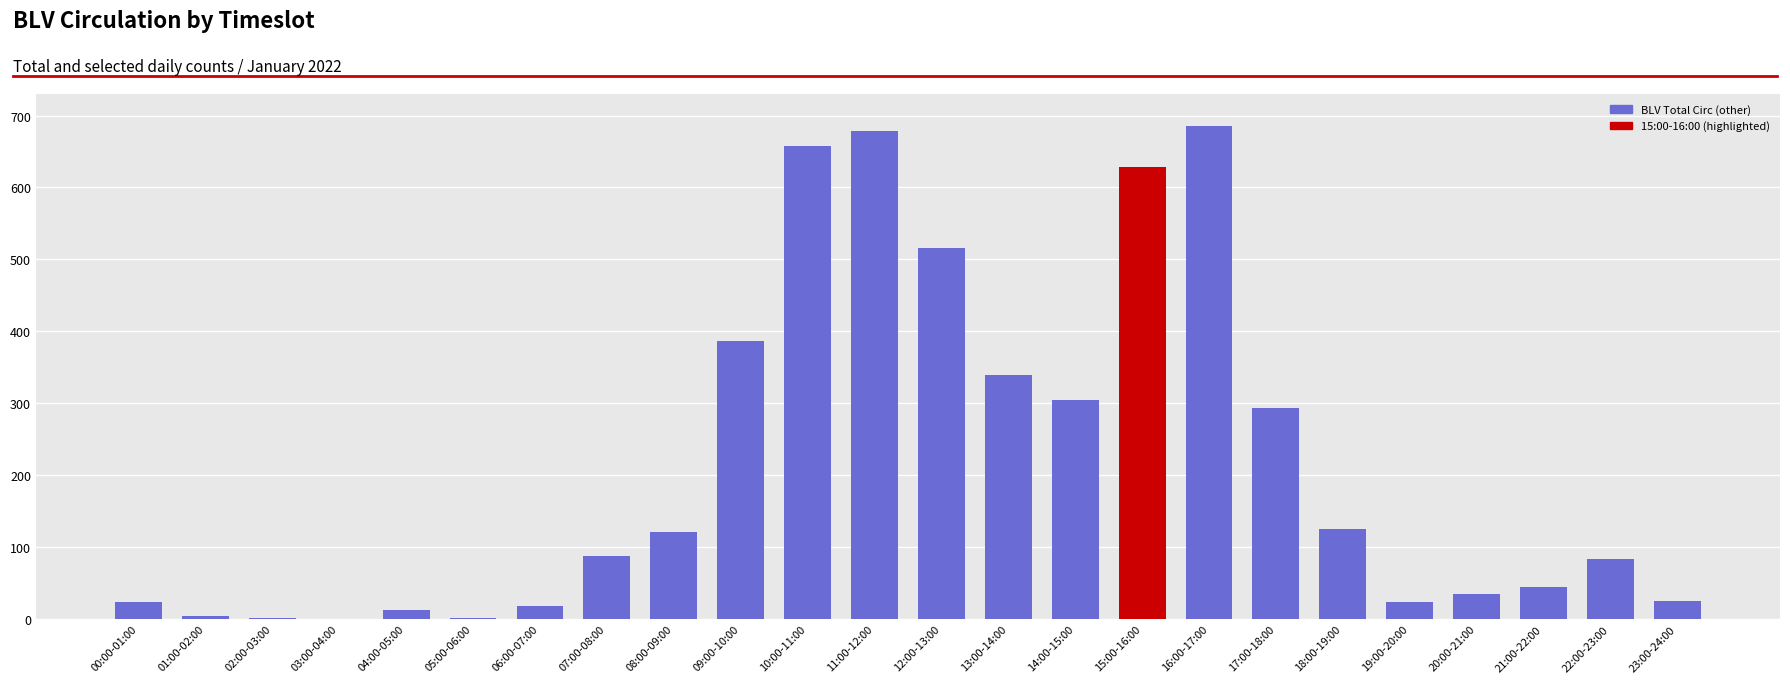

The value at 14:00-15:00 is 156. True or false?

False